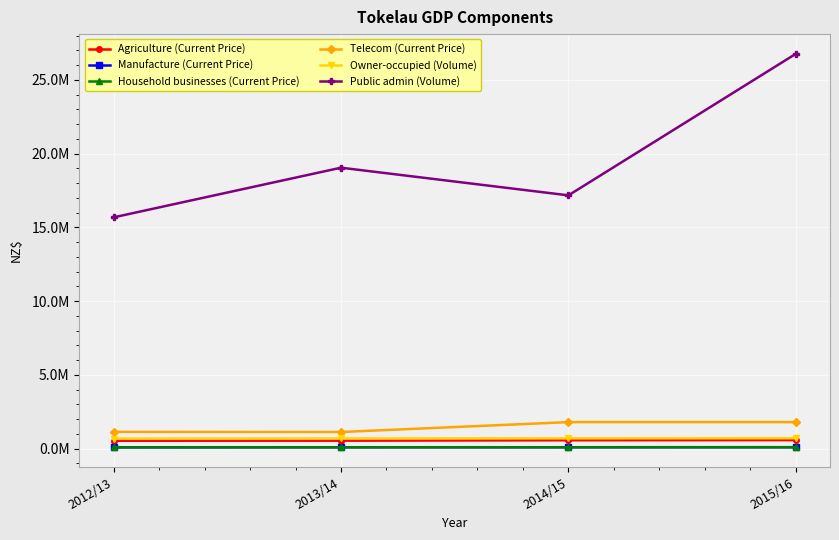

Reading left to right, list all the values displayed in this chart.

Agriculture (Current Price): 526977.0	529546.8	558155.1	569800.0
Manufacture (Current Price): 79077.3	84601.7	85765.7	87101.0
Household businesses (Current Price): 78288.2	81441.3	85890.7	88251.5
Telecom (Current Price): 1127103.0	1118674.0	1789424.0	1789424.0
Owner-occupied (Volume): 673461.6	681728.0	689508.0	697288.1
Public admin (Volume): 15676781.8	19045611.9	17169839.4	26771391.9